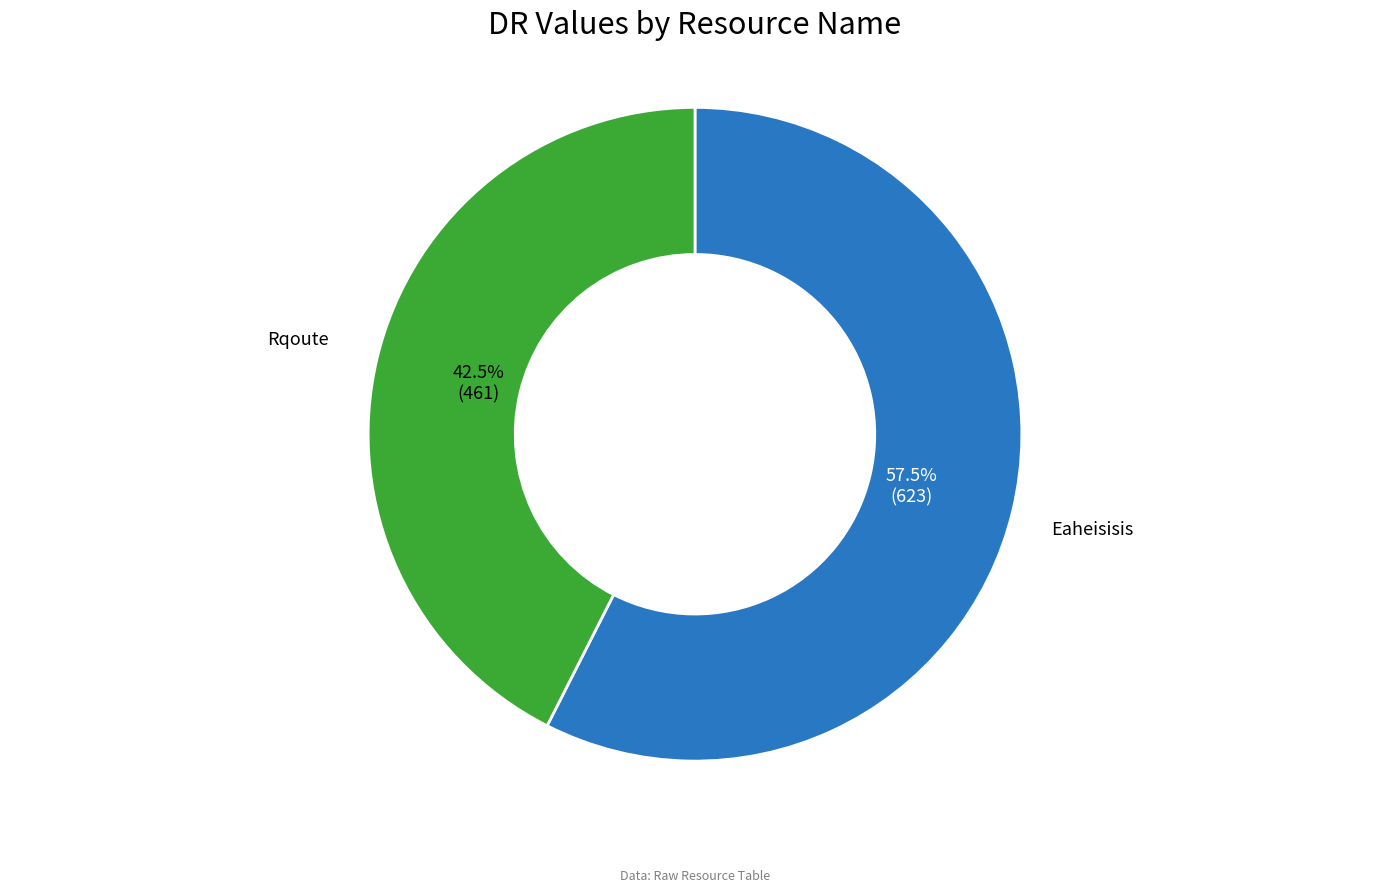

Which slice is the largest?

Eaheisisis